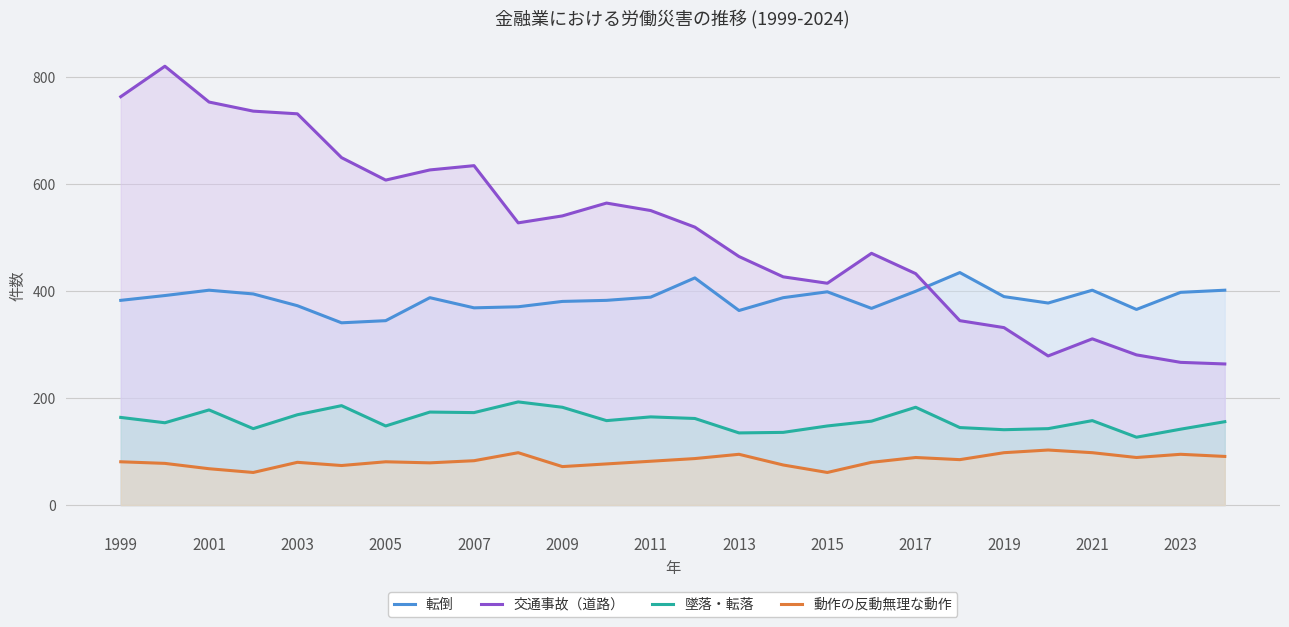

What are all the series names shown in the legend?

転倒, 交通事故（道路）, 墜落・転落, 動作の反動無理な動作